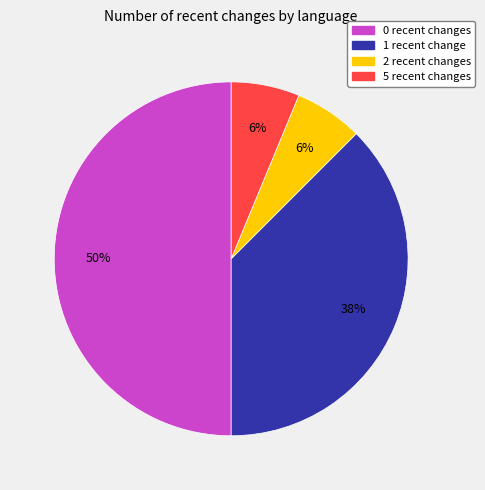

To the nearest percent, what is the difference between the largest and smallest slice percentages?

44%